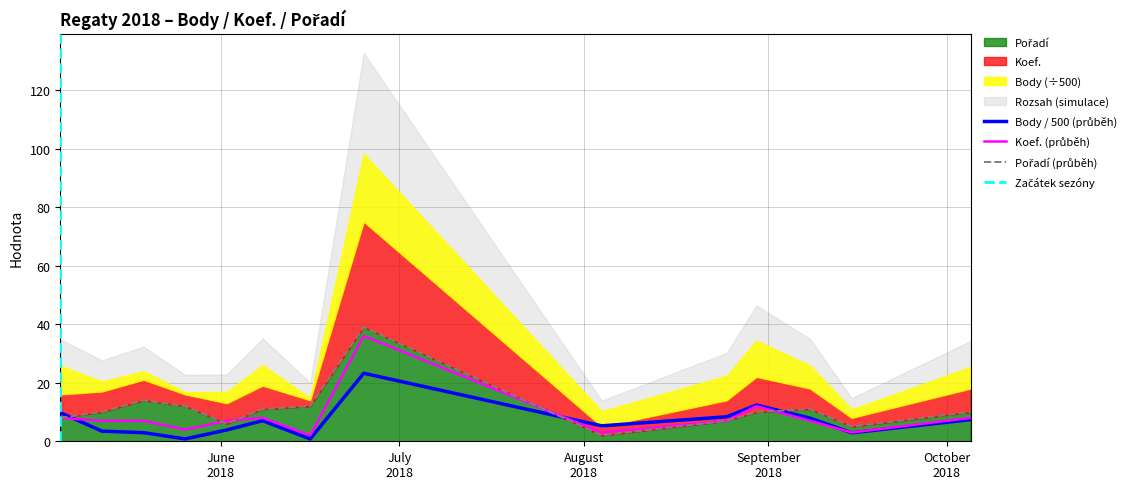

True or false: Pořadí has a value of 9.8 at 2018-08-25.

False